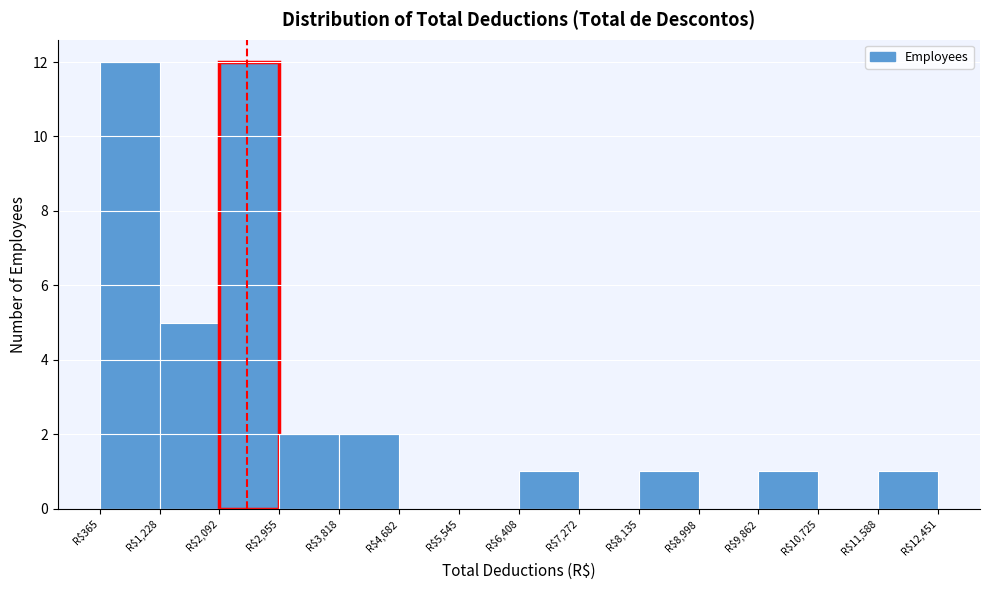

What is the height of the bar covering 8100 to 9000 on the x-axis? Neither the bar edges nor the heights are printed on the chart, so give them approximately, as read against the axes.

1